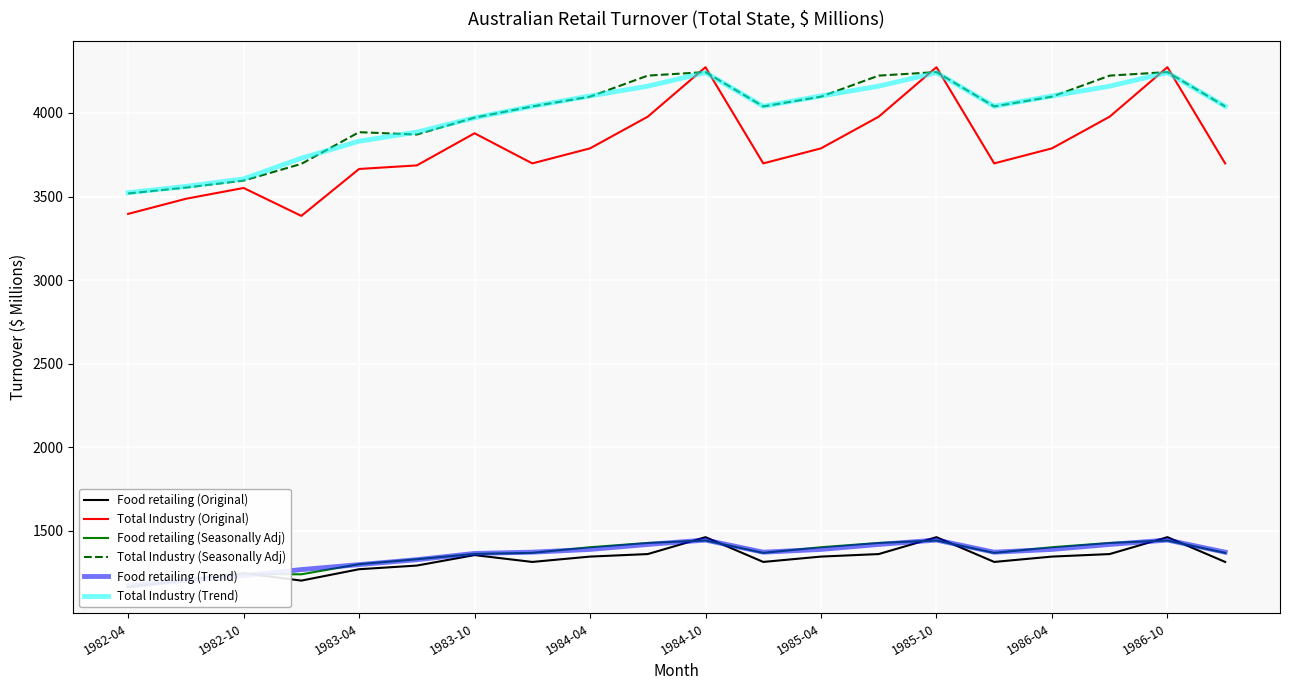

The value of Total Industry (Trend) at 1984-04 is 2519.3. True or false?

False